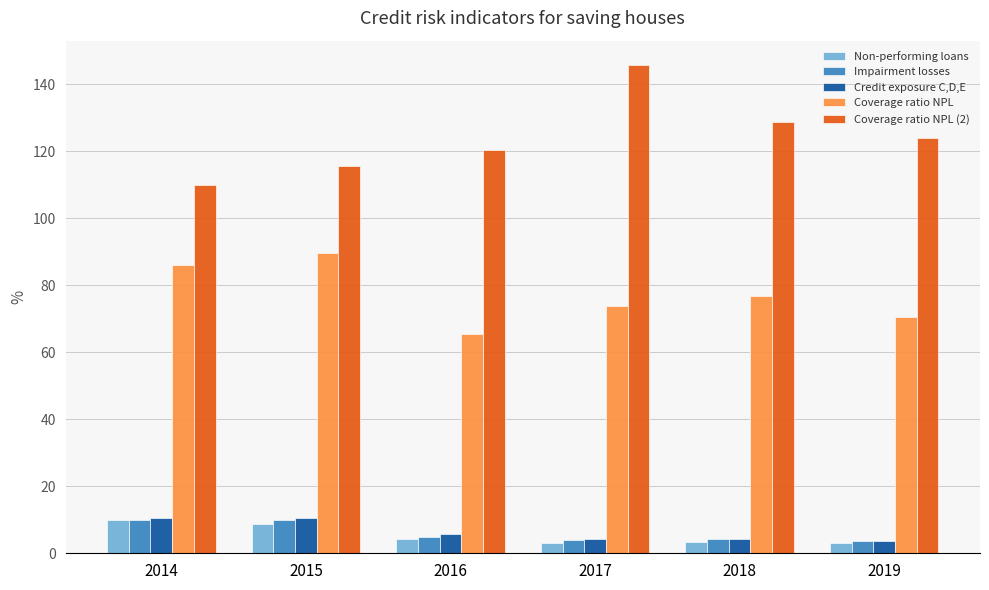

Which category has the highest value in the Coverage ratio NPL (2) series?

2017